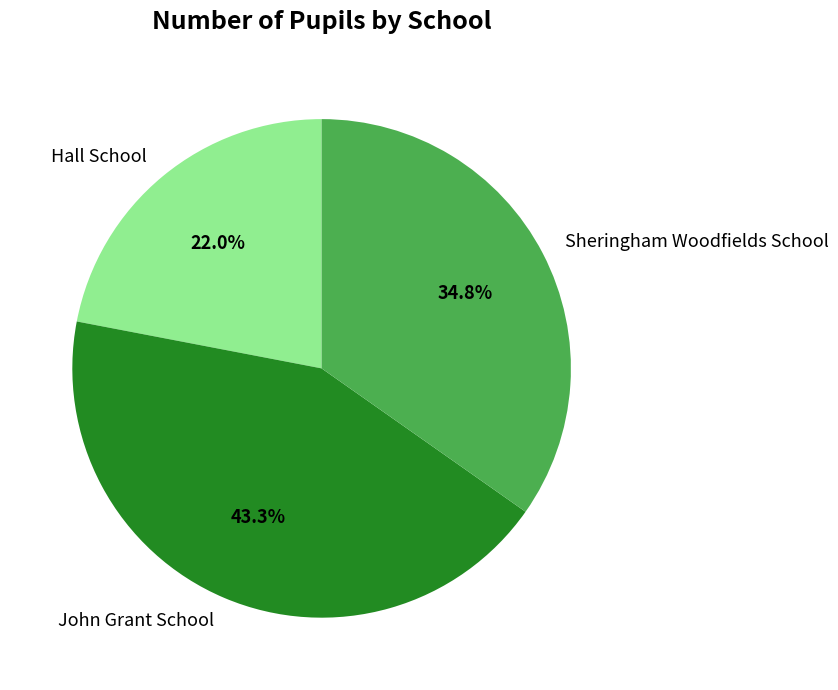

Does any single category account for the majority?

No